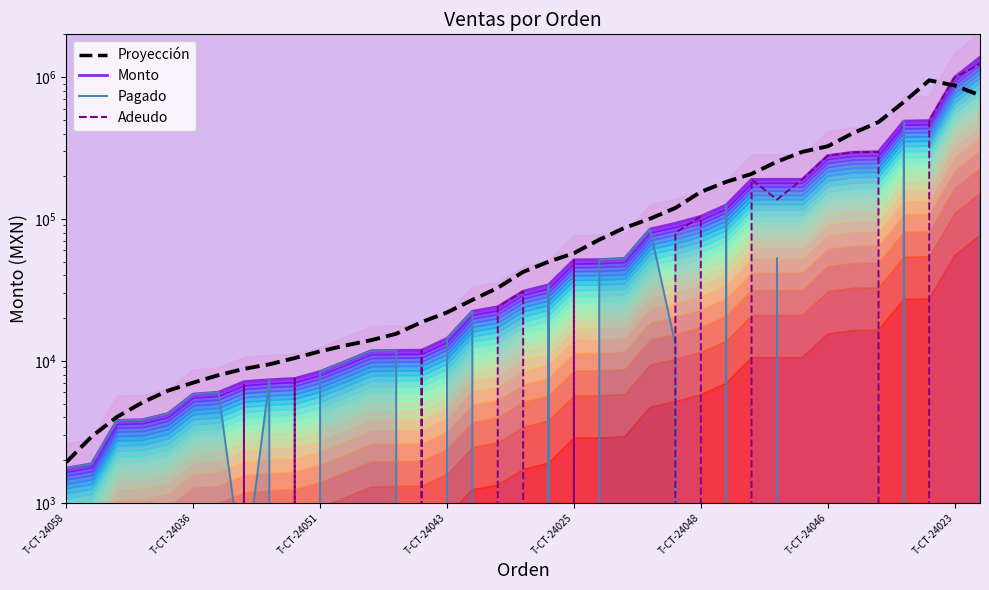

Is the value of Proyección at 20 greater than the value of Adeudo (línea) at T-CT-24046?

Yes